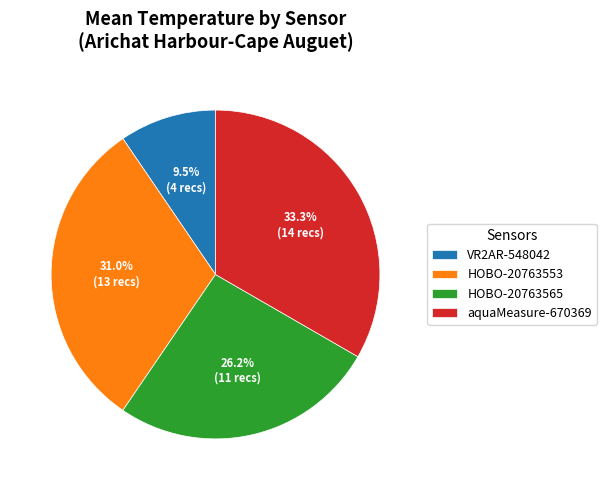

Do HOBO-20763565 and aquaMeasure-670369 together represent more than half of the pie?

Yes